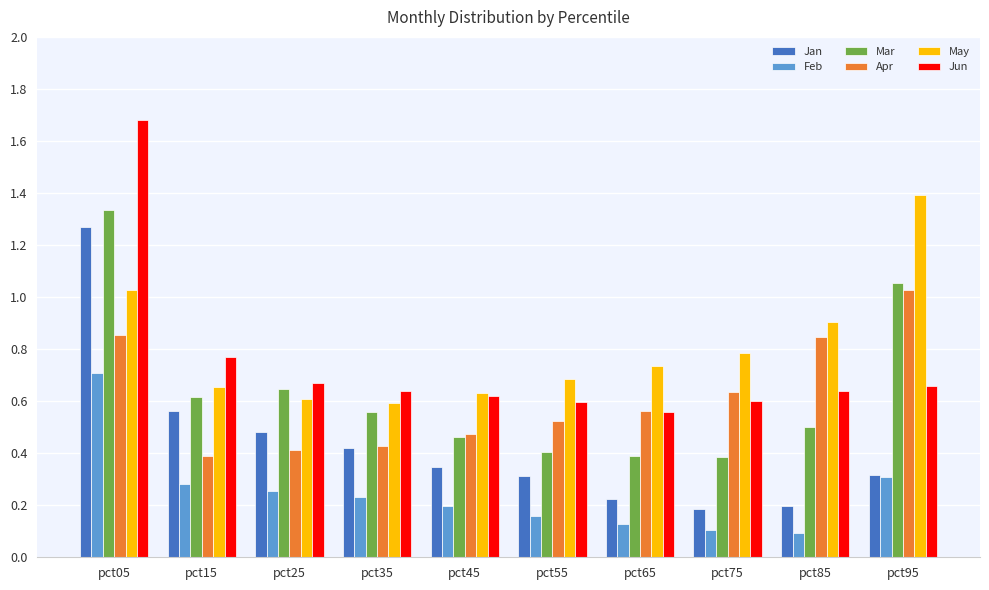

Which series has the largest total across all categories?

May